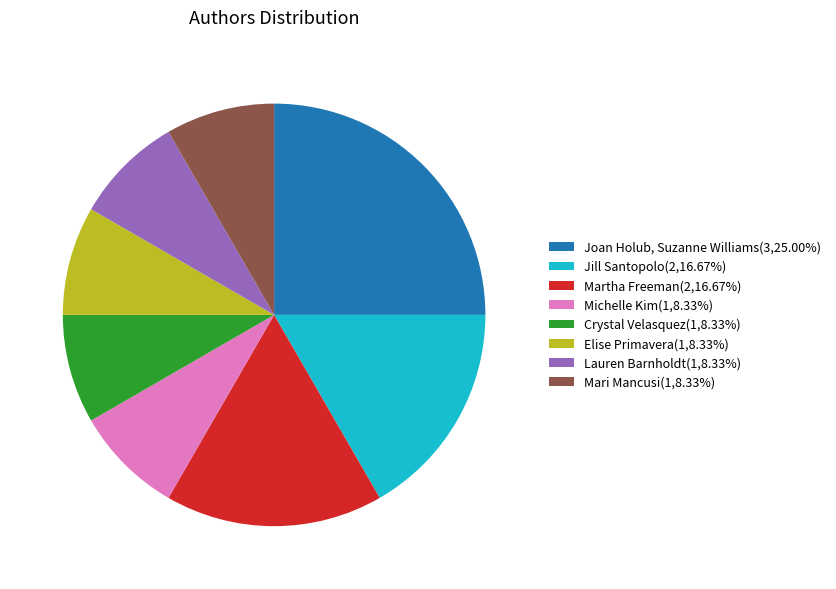

Is it true that Joan Holub, Suzanne Williams is 25% of the pie?

True